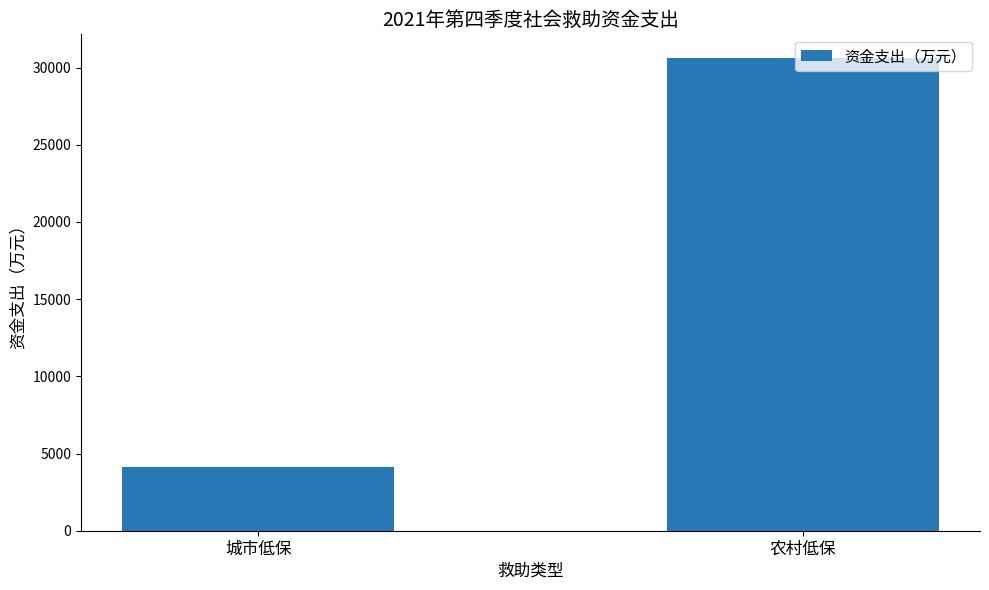

What is the sum of all values?

34737.3